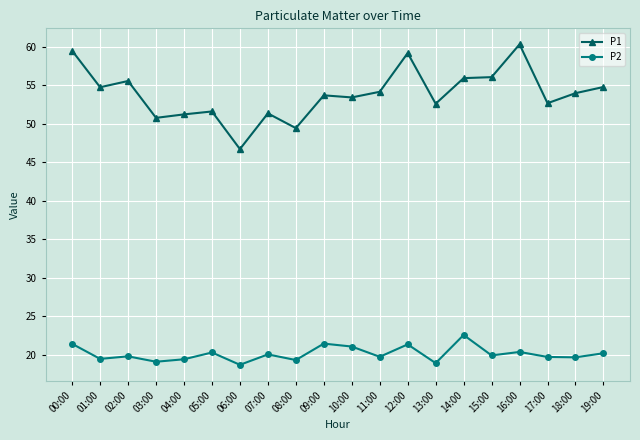

What is the average value of the P1 series?

53.9